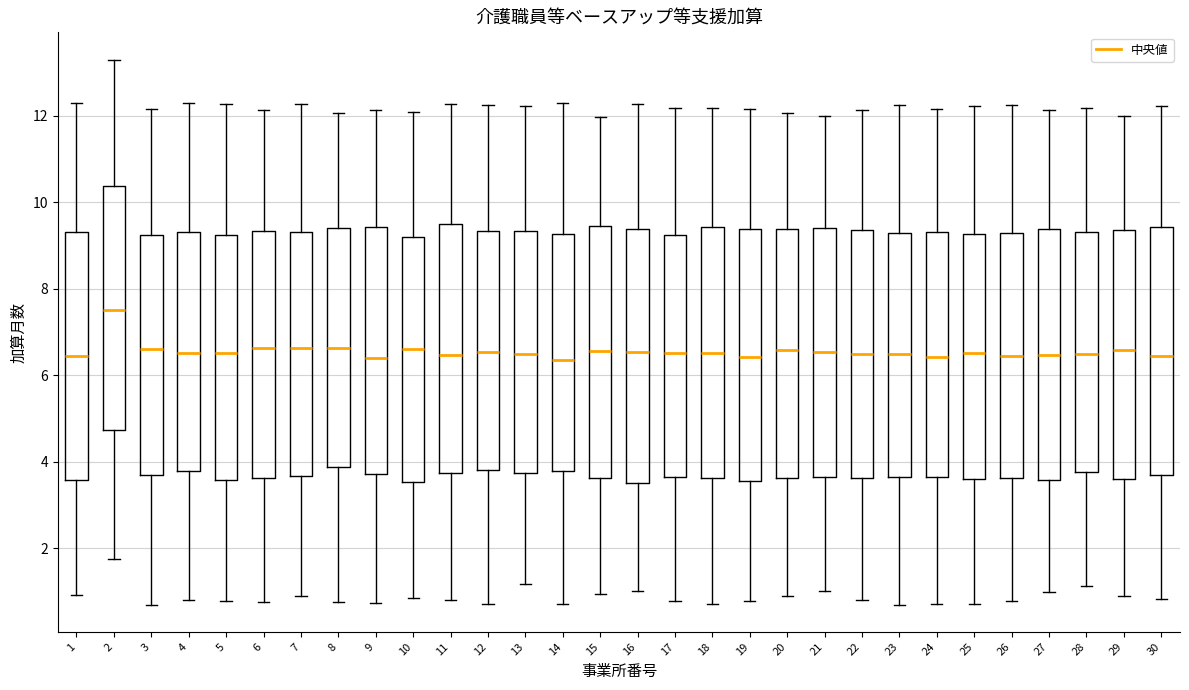

Where does the lower whisker of the box at x = 2 end on the y-axis? The values are not printed on the chart, so give them approximately, as read against the axis.

1.8